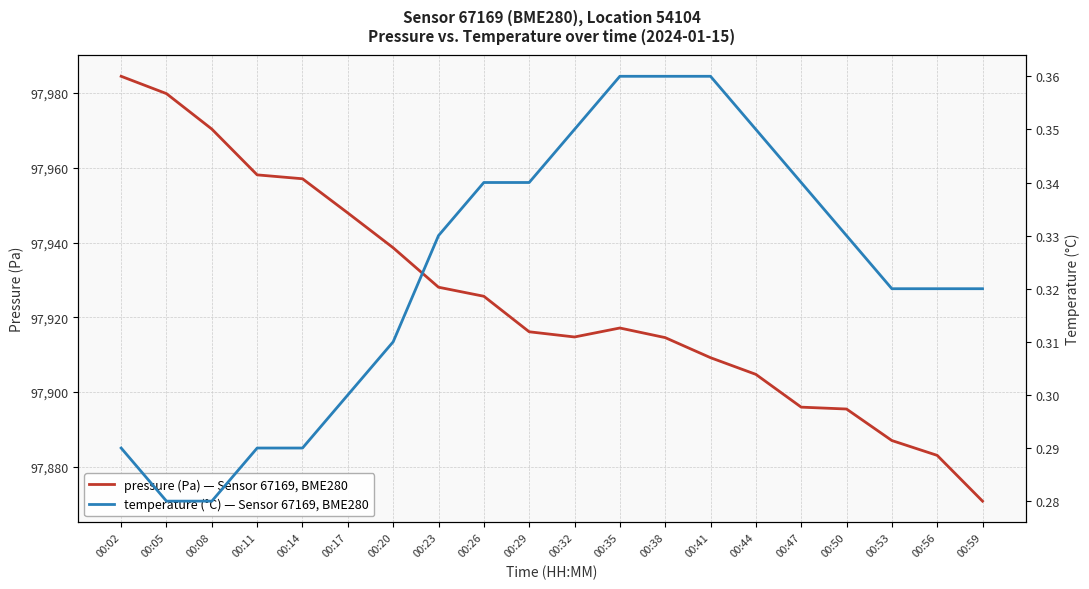

What is the minimum value shown in the chart?

0.3